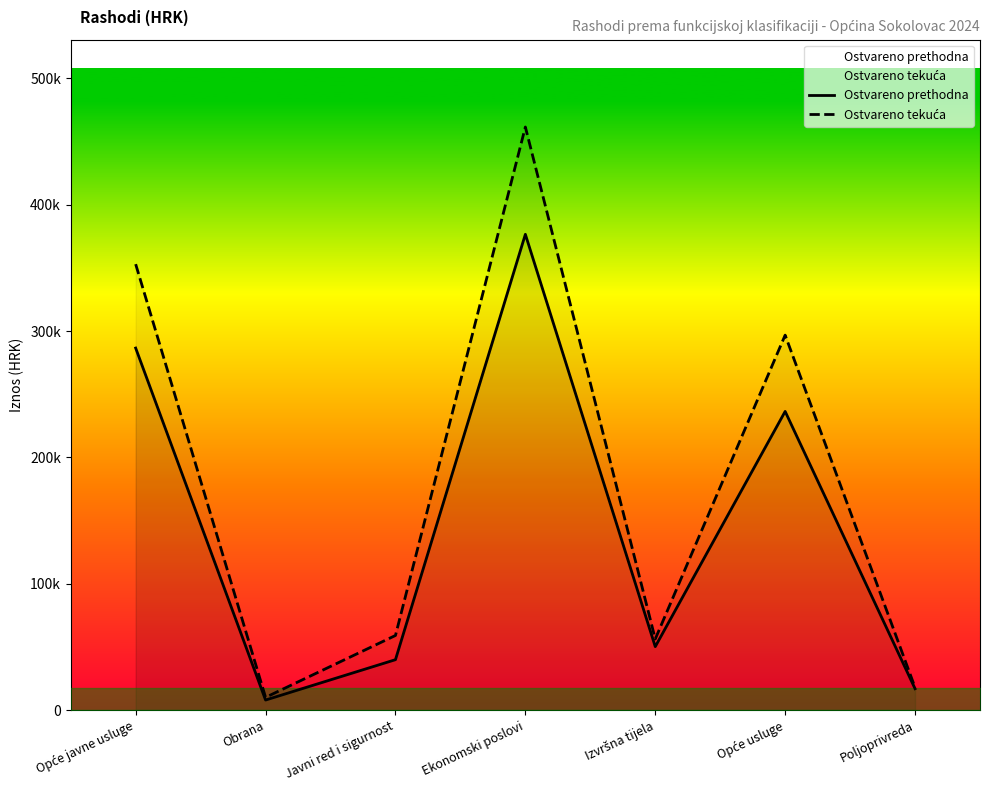

What is the label of the 6th point from the right?

Obrana